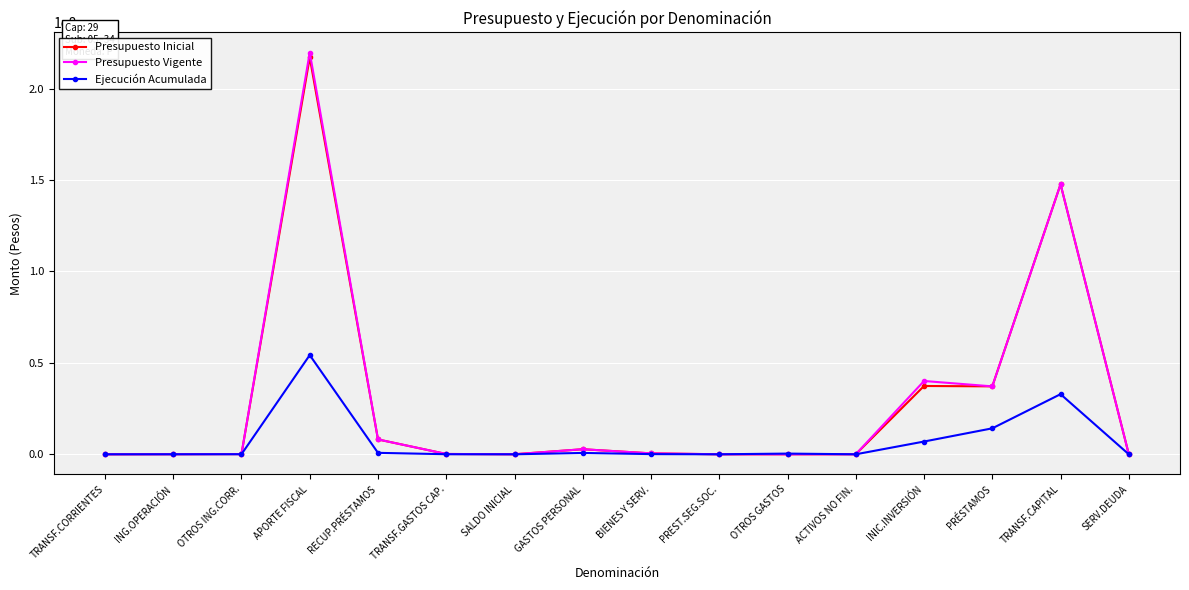

What are all the series names shown in the legend?

Presupuesto Inicial, Presupuesto Vigente, Ejecución Acumulada